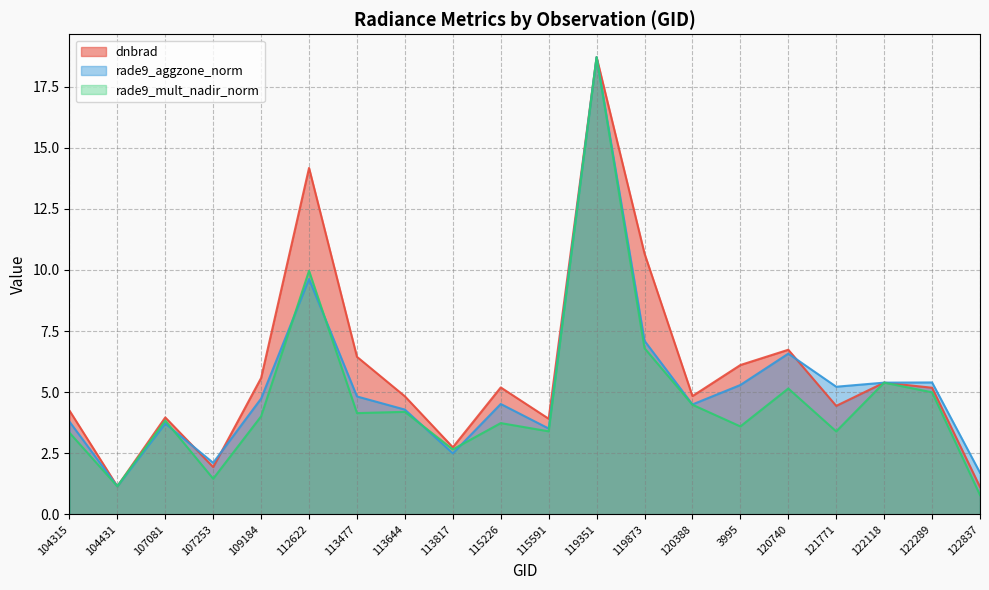

What is the difference between the highest and lowest values at 109184?

1.6